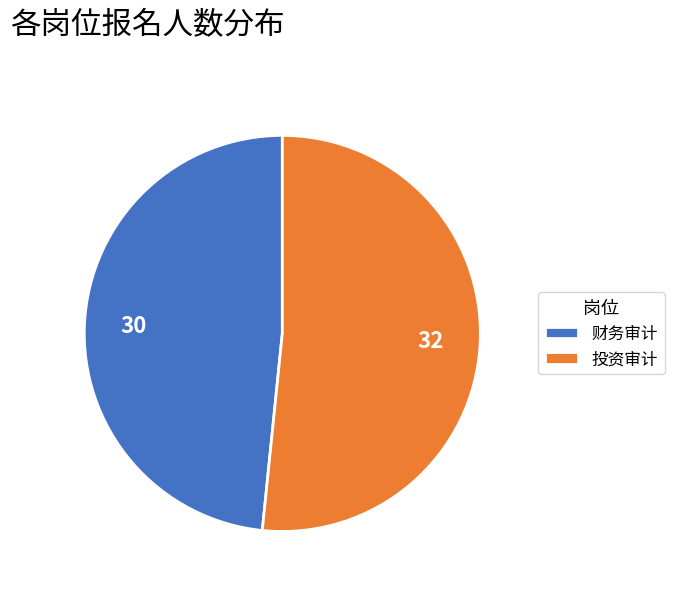

Is it true that 财务审计 is 54% of the pie?

False